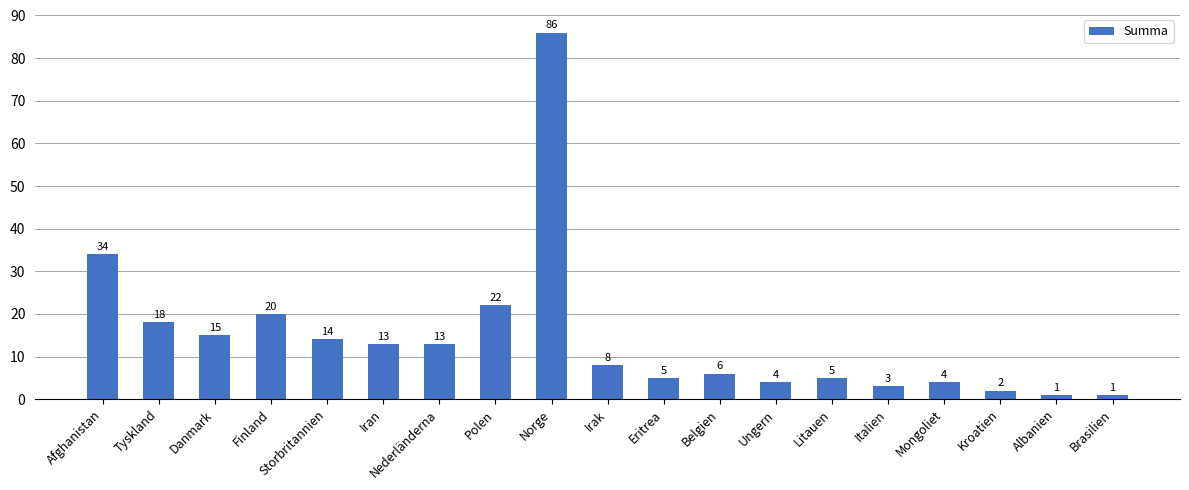

How many categories are shown in the chart?

19